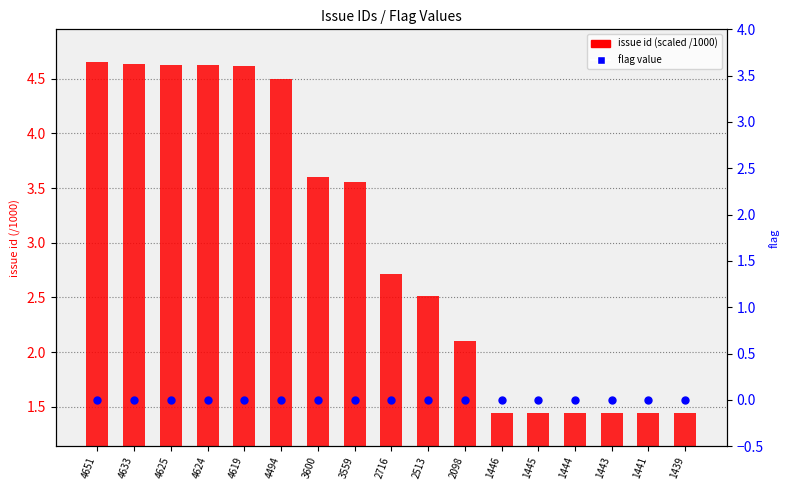

Which series contains the lowest Y value?

flag value